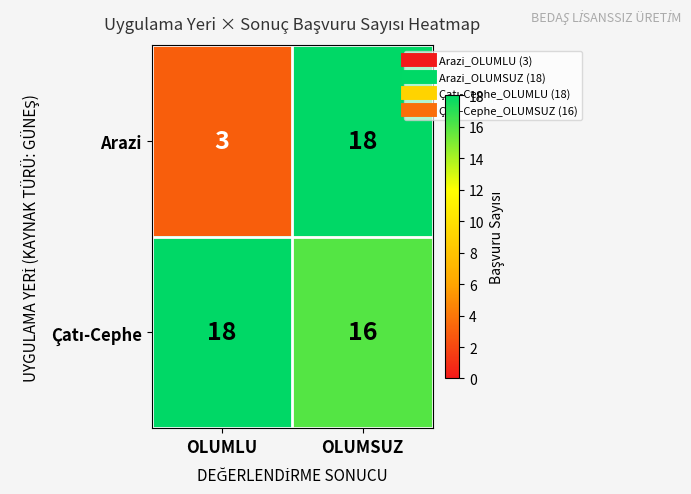

Which series has the largest range (max minus min)?

Arazi